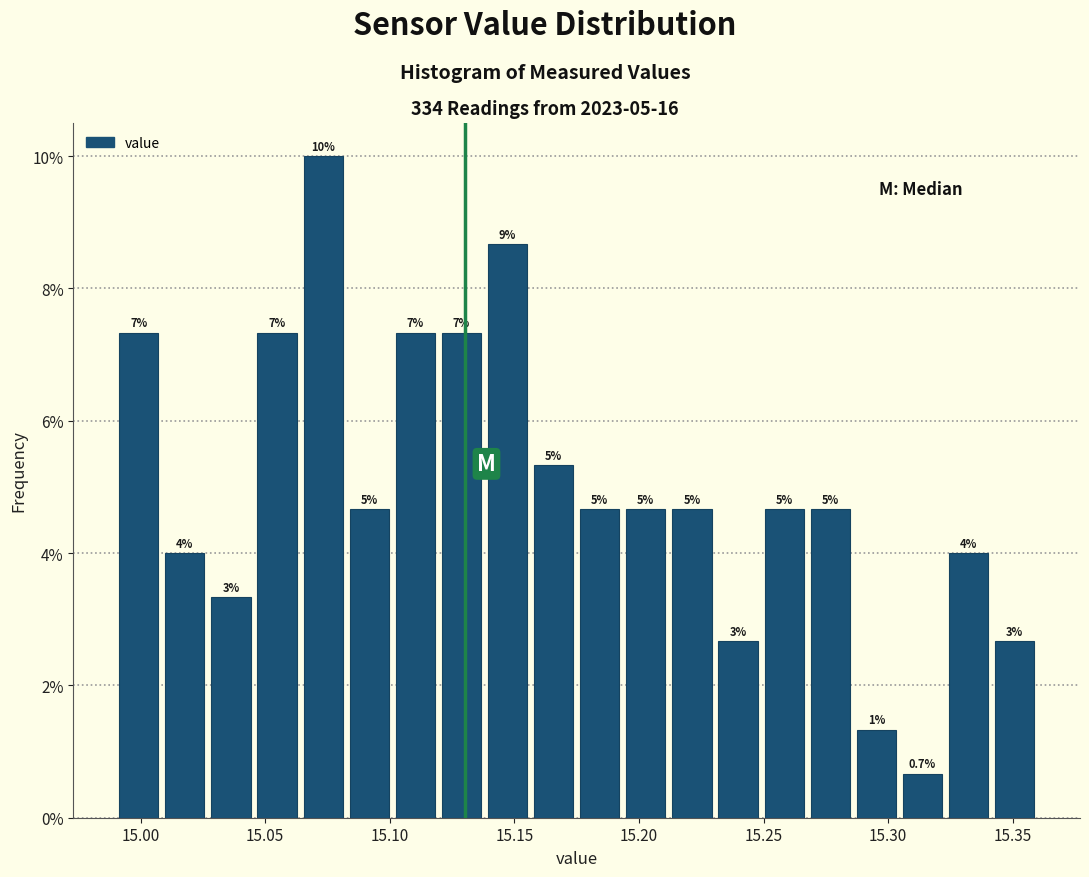

Around what value on the x-axis is the tallest bar? Give the approximate position of its centre, as read against the axis.

15.075